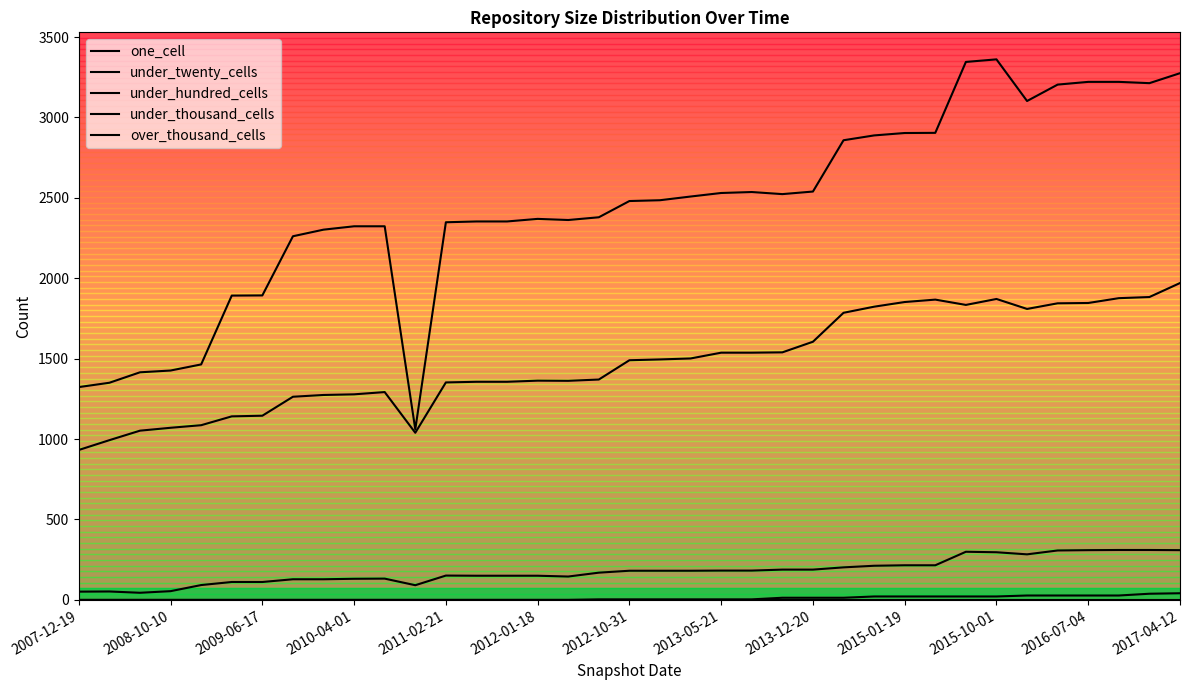

At which label does under_twenty_cells reach its minimum?

2016-07-04